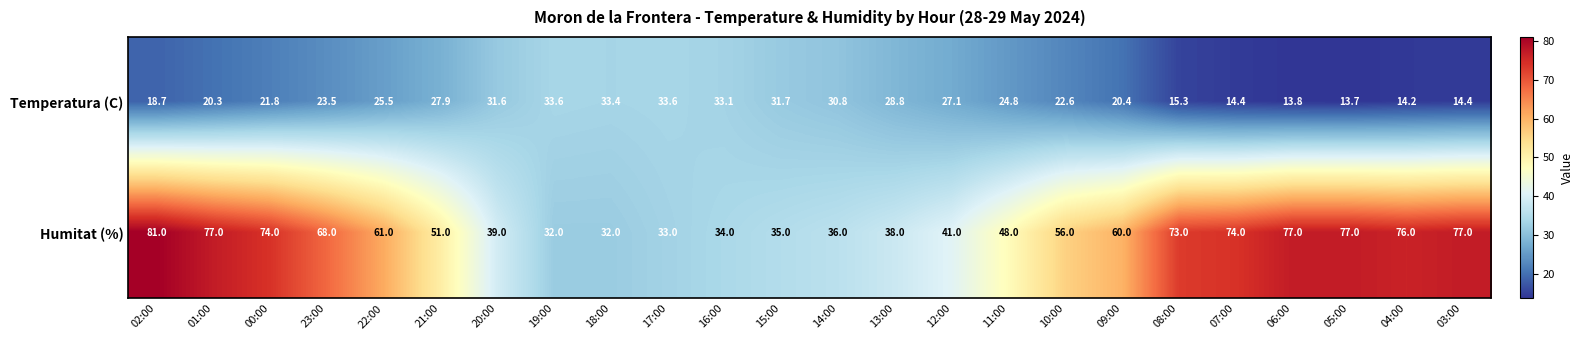

List the series in order of their peak value, highest first.

Humitat (%), Temperatura (C)